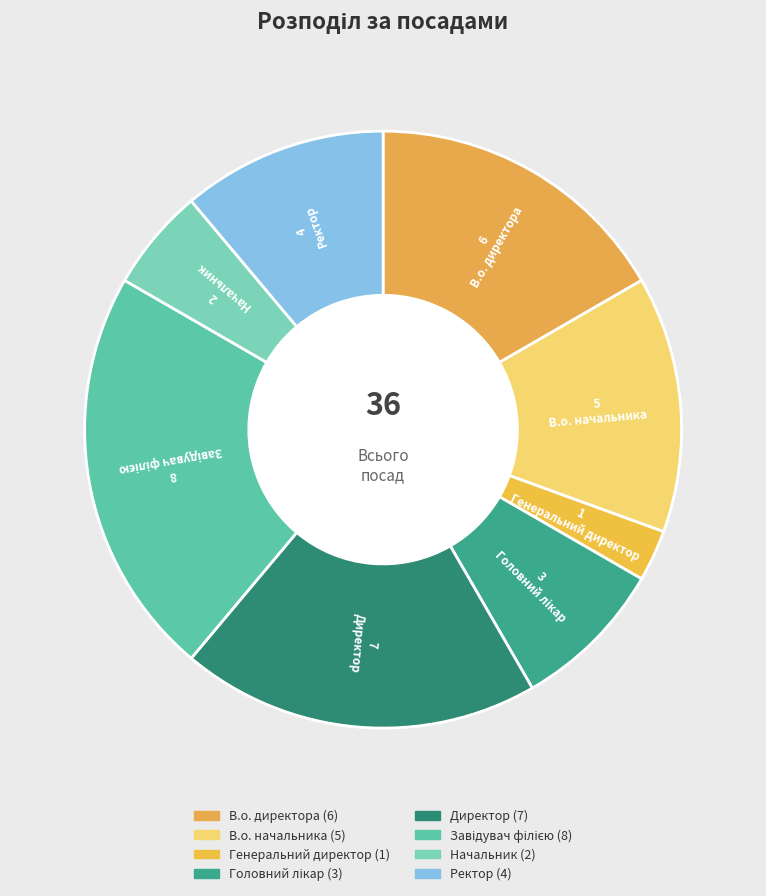

What is the change in value from Директор to Начальник?

-5